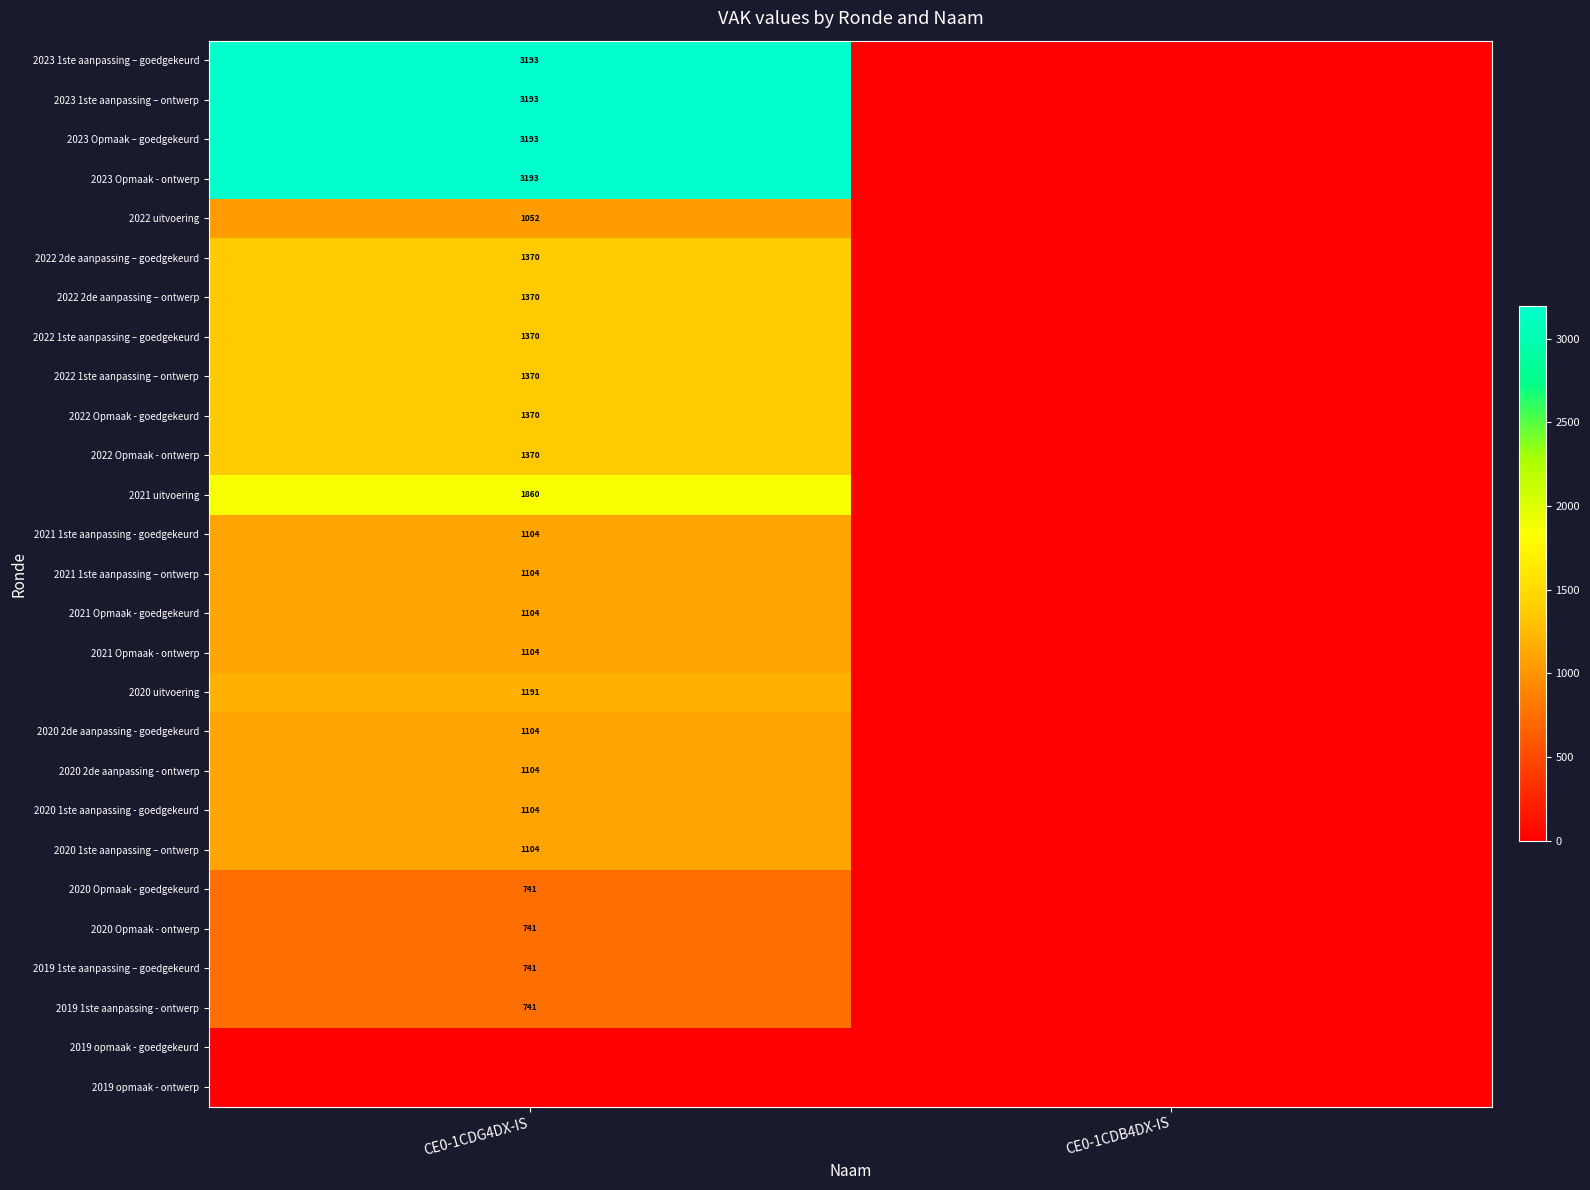

True or false: 2022 2de aanpassing – ontwerp has a value of 1796 at CE0-1CDG4DX-IS.

False